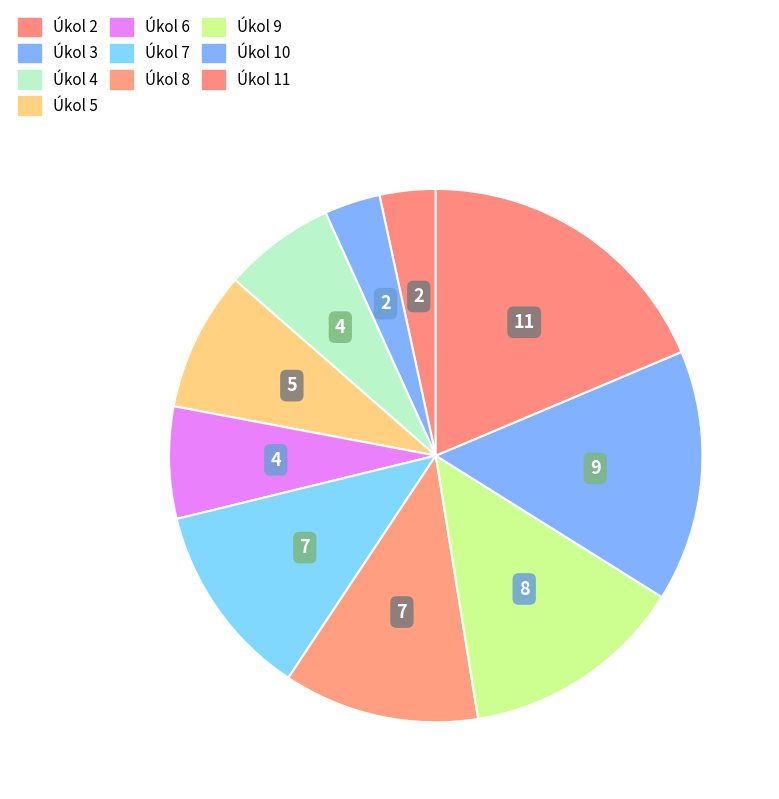

Count the number of slices in the pie.

10